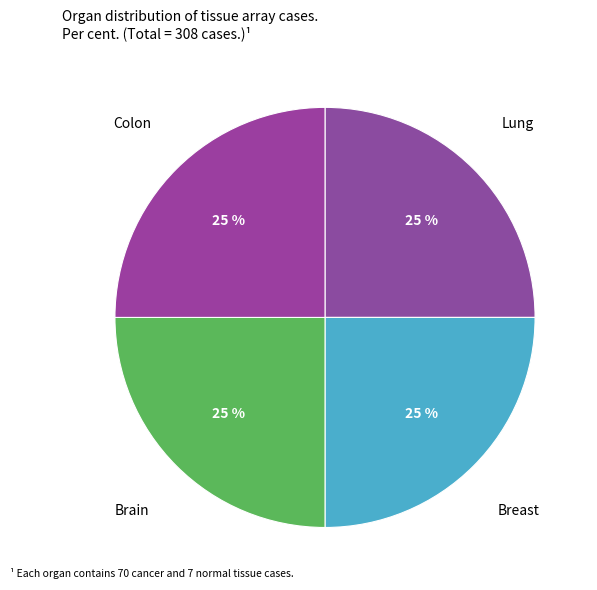

Is there any slice that represents more than half of the pie?

No